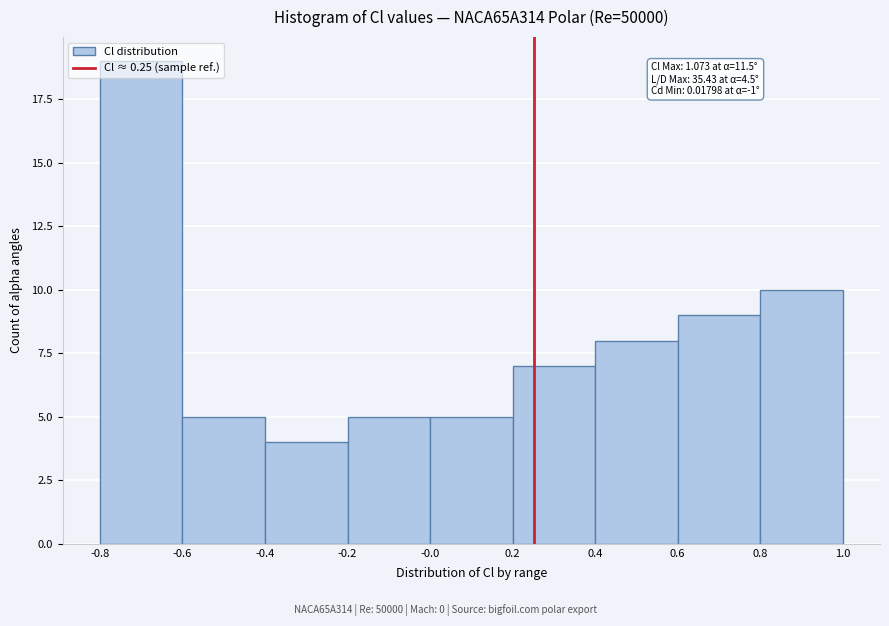

Over which range of the x-axis is the bar tallest?

-0.8 to -0.6